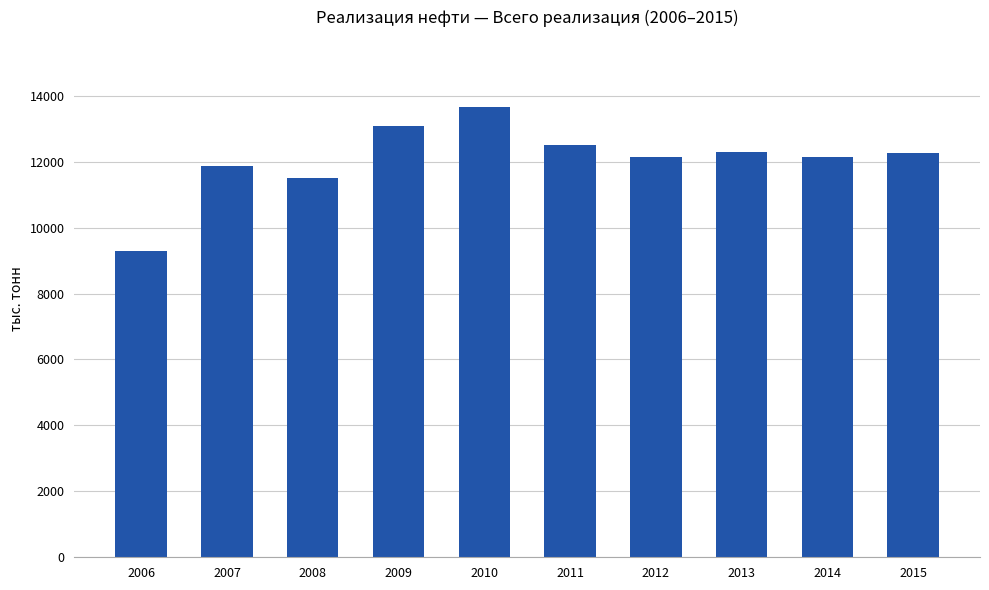

What is the minimum value shown in the chart?

9289.9